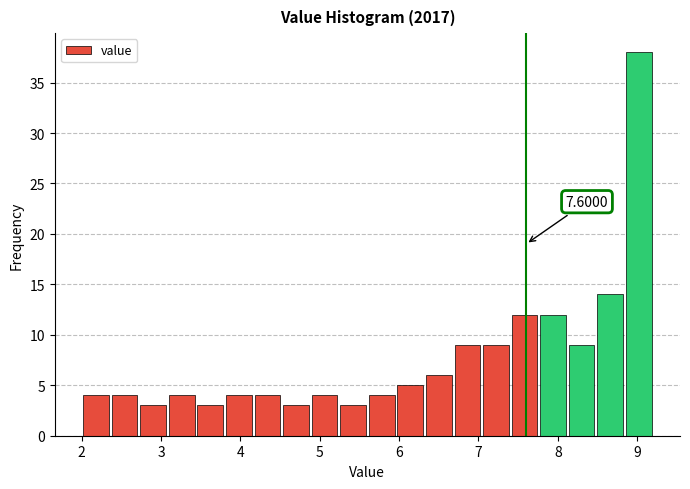

Around what value on the x-axis is the tallest bar? Give the approximate position of its centre, as read against the axis.

9.0